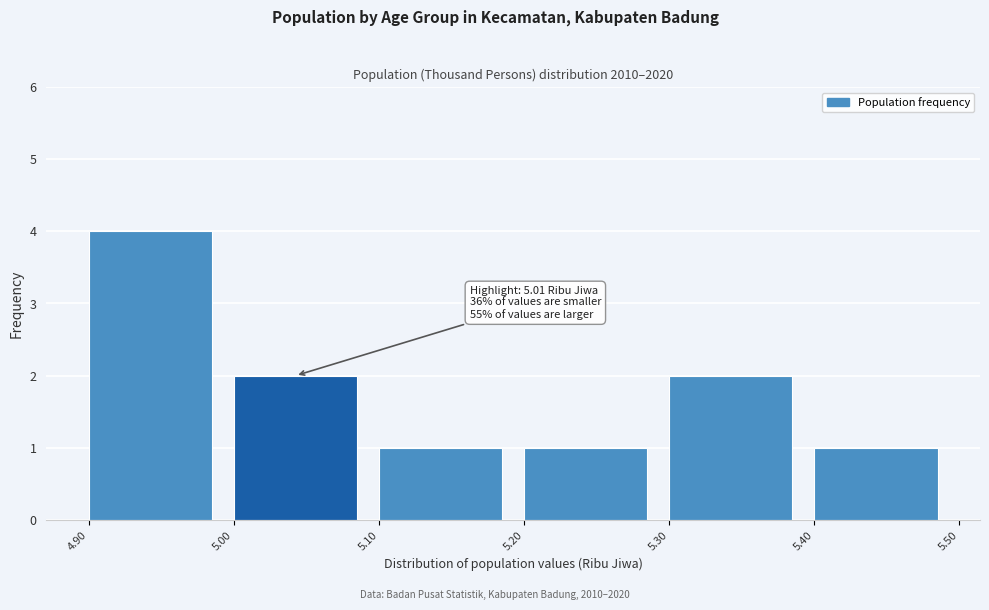

Which range on the x-axis has the tallest bar?

4.90 to 5.00